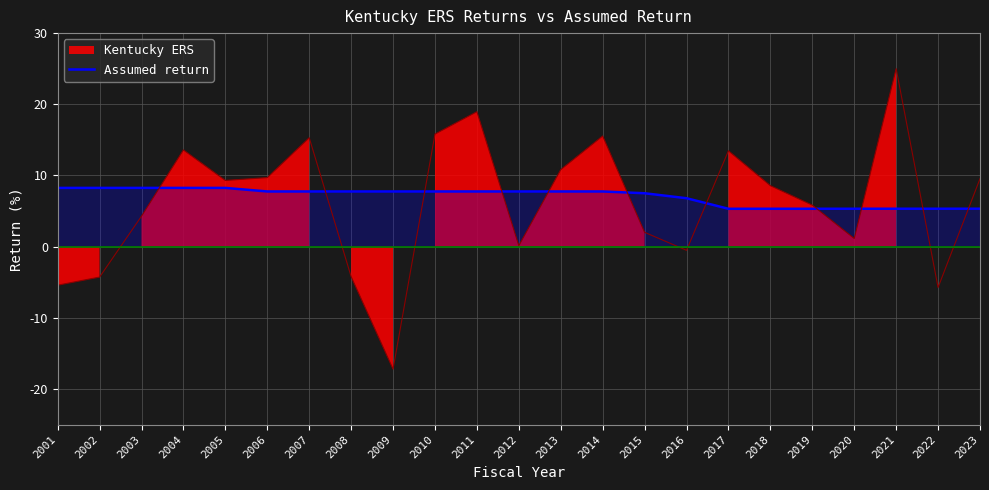

The value at 2019 is 5.3. True or false?

True